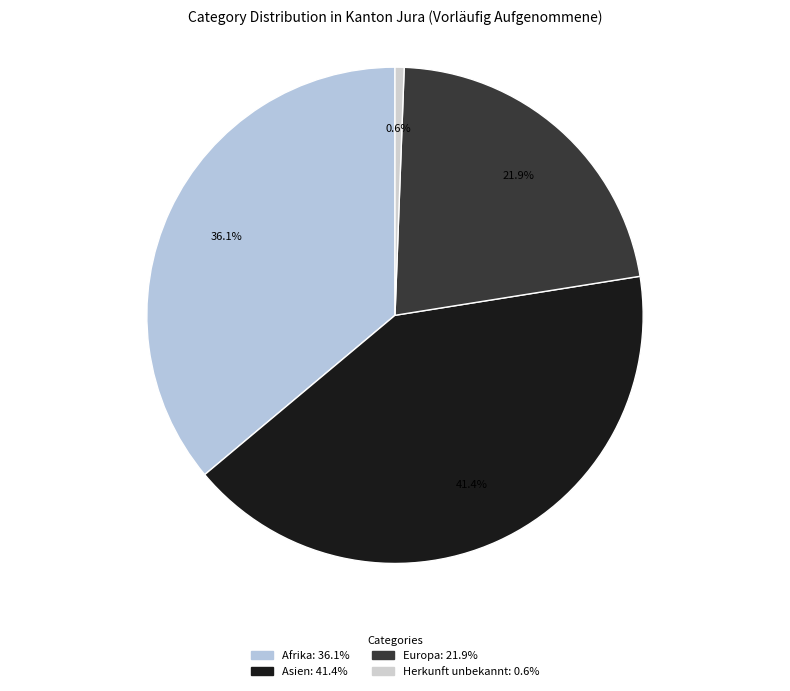

Count the number of slices in the pie.

4